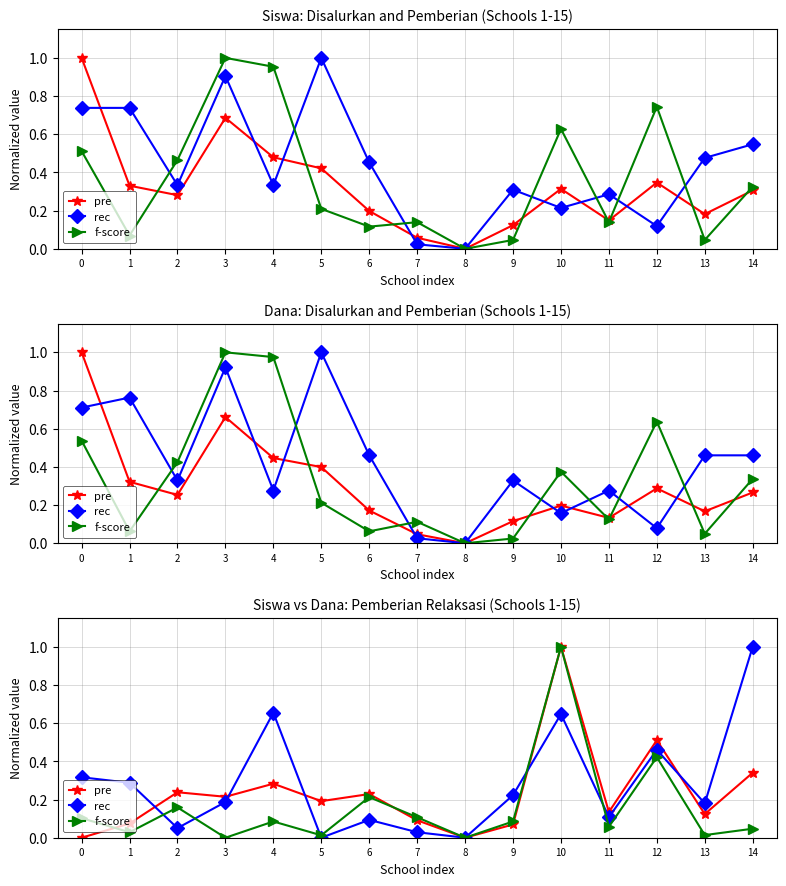

What is the sum of all f-score values?

2.3